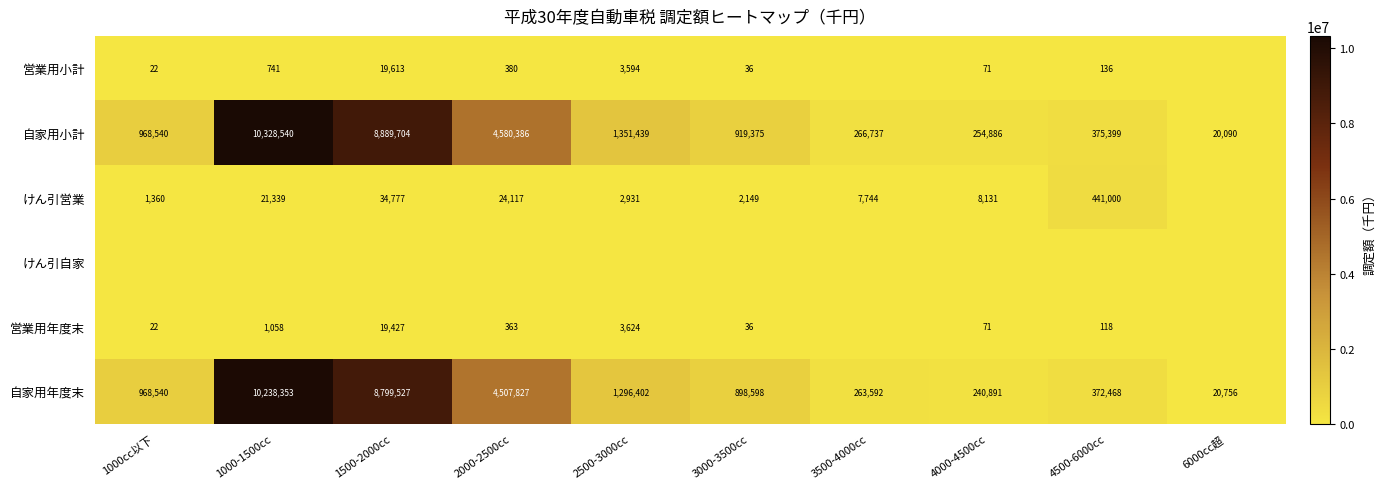

At which label is 自家用年度末 closest to 5129554?

2000-2500cc